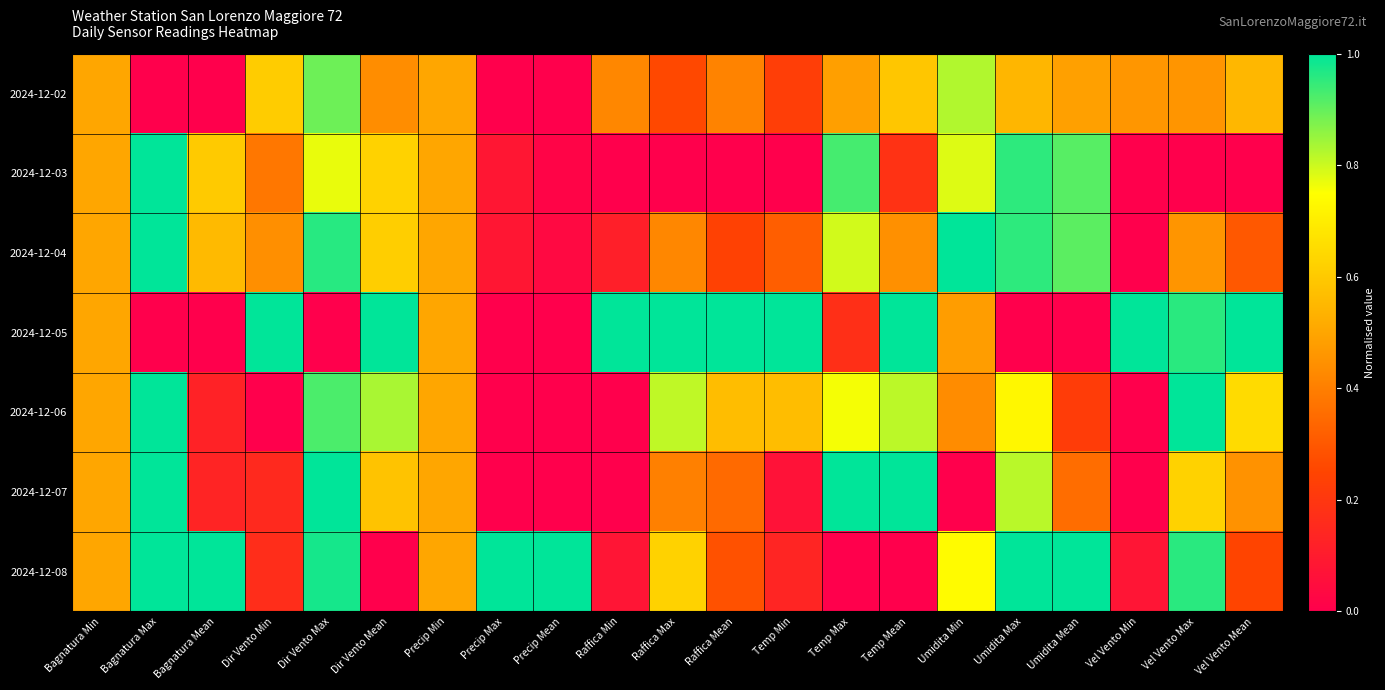

What is the total value across all series at Precip Max?

1.2